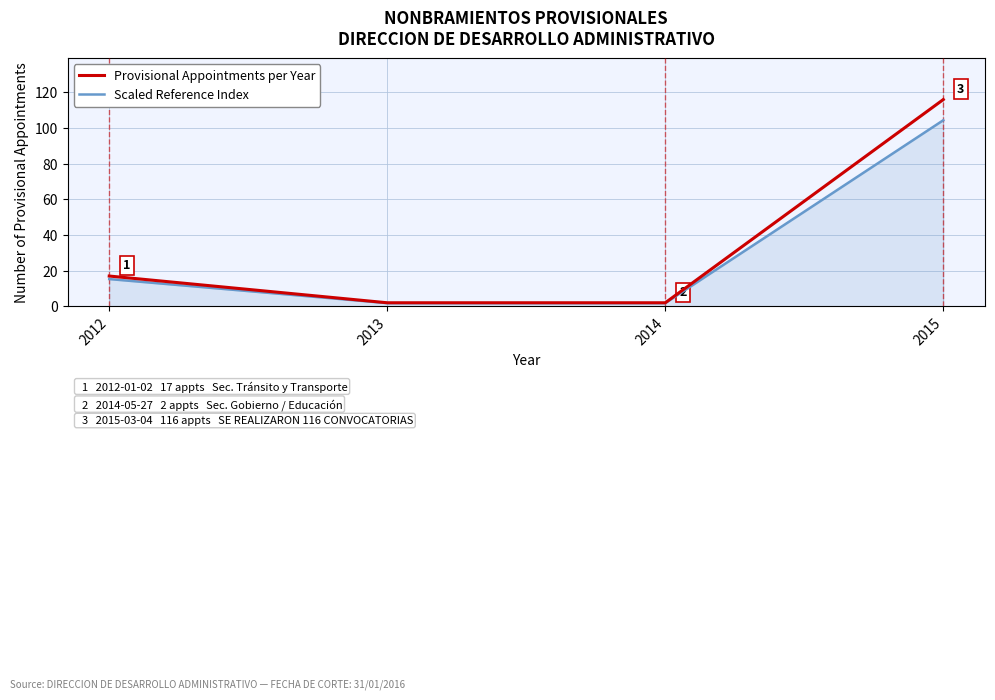

Reading right to left, what are all the values shown in this chart?

Provisional Appointments per Year: 116.0	2.0	2.0	17.0
Scaled Reference Index: 104.4	1.8	1.8	15.3